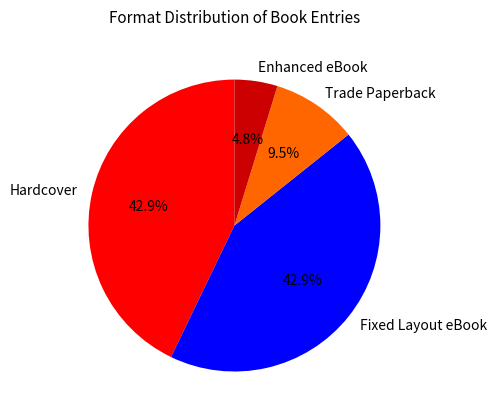

Which slice is the smallest?

Enhanced eBook